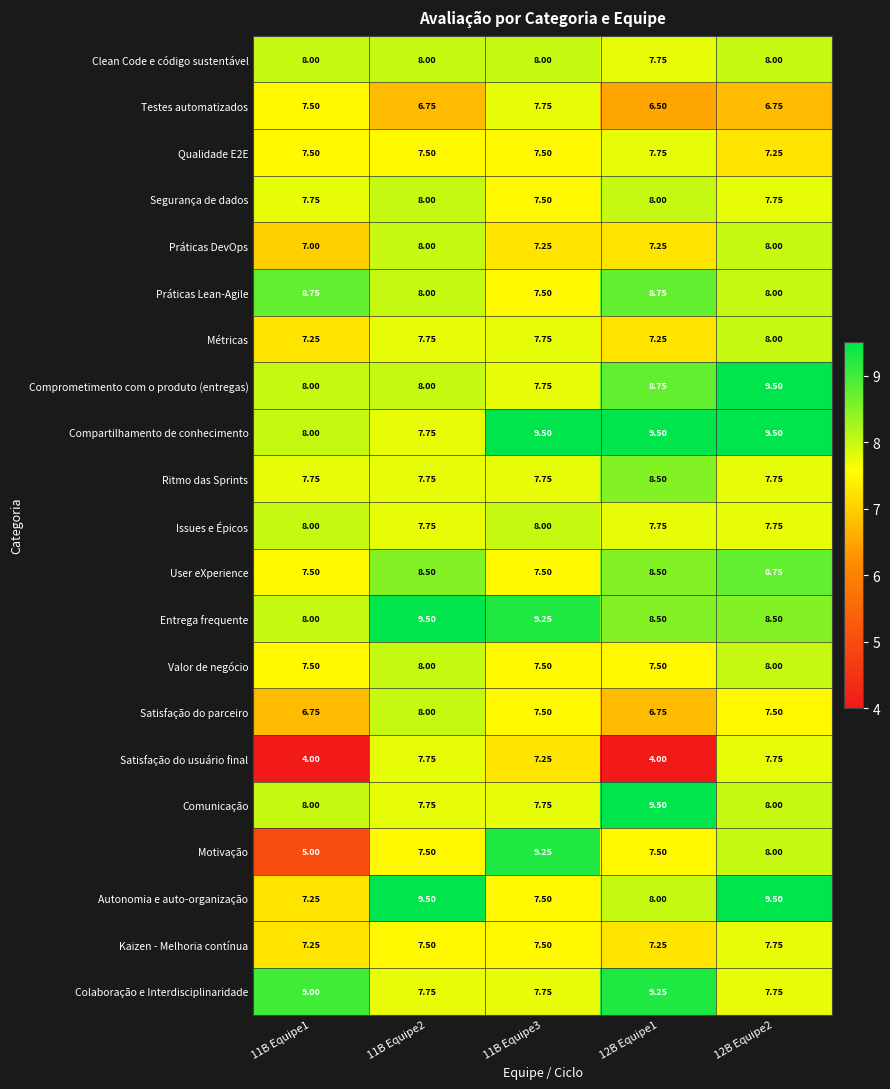

Which series has the largest range (max minus min)?

Motivação